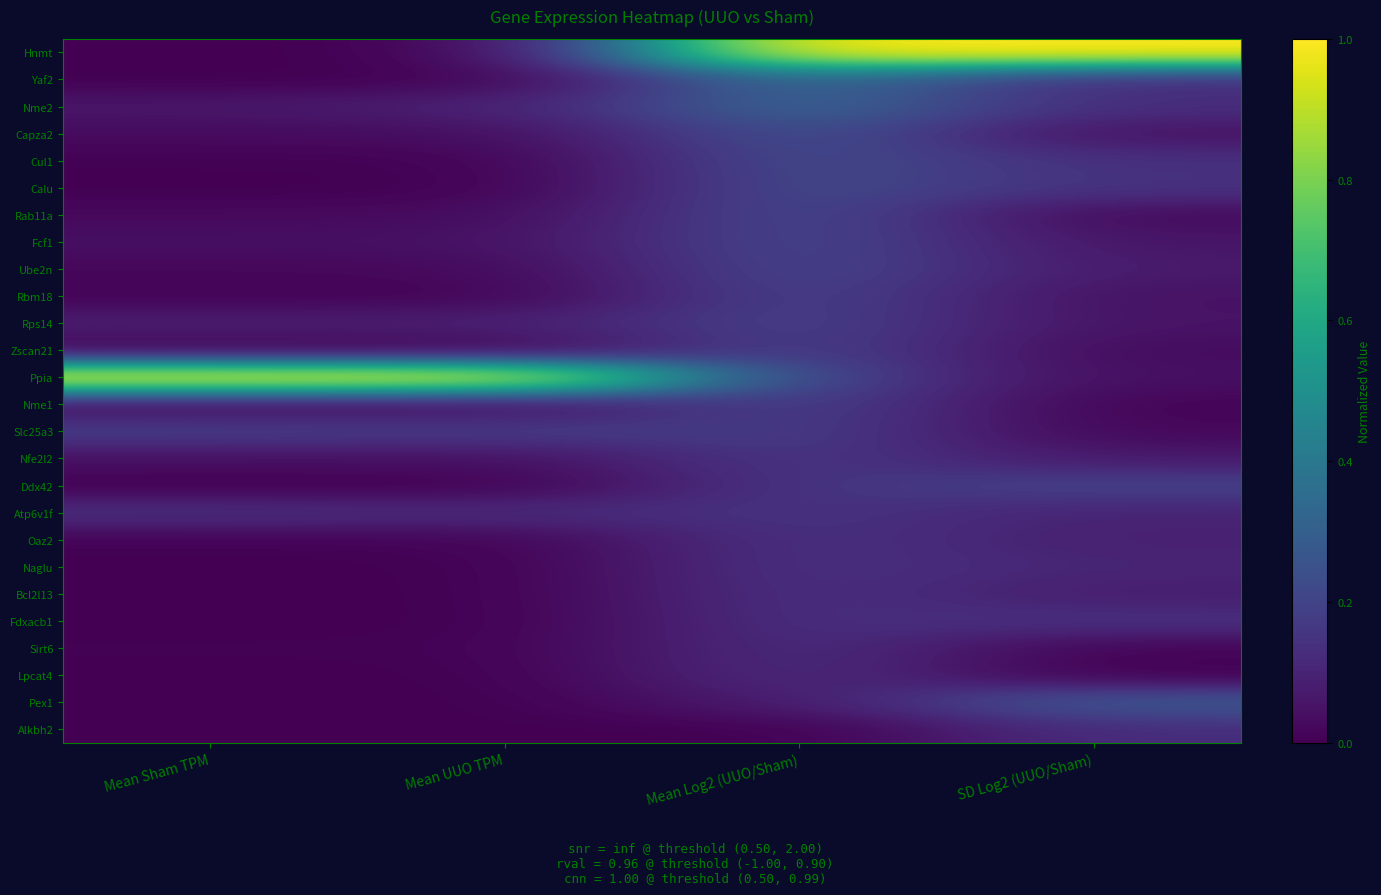

At how many categories does at least one series exceed 0?

4